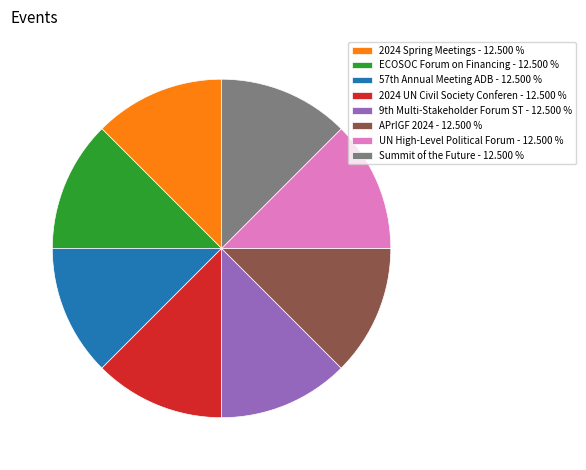

Approximately how many times larger is the value at 2024 Spring Meetings - 12.500 % compared to APrIGF 2024 - 12.500 %?

1.0